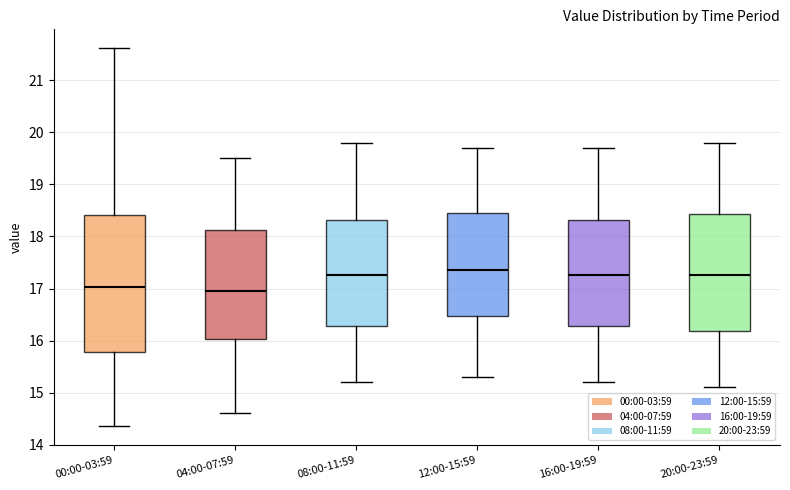

Reading left to right, read every box against the y-axis: the position of its median line, the range the box covers, and the ends of its whiskers. The values are not printed on the chart, so give them approximately, as read against the axis.

00:00-03:59: median 17.0, box 15.8 to 18.4, whiskers 14.4 to 21.6
04:00-07:59: median 17.0, box 16.0 to 18.1, whiskers 14.6 to 19.5
08:00-11:59: median 17.3, box 16.3 to 18.3, whiskers 15.2 to 19.8
12:00-15:59: median 17.4, box 16.5 to 18.5, whiskers 15.3 to 19.7
16:00-19:59: median 17.3, box 16.3 to 18.3, whiskers 15.2 to 19.7
20:00-23:59: median 17.3, box 16.2 to 18.4, whiskers 15.1 to 19.8